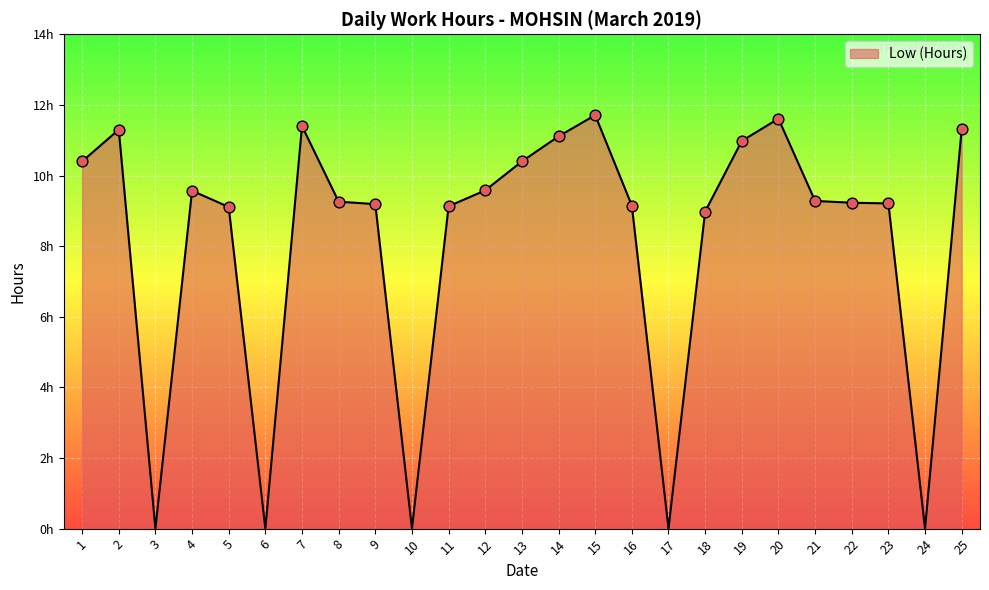

Between 8 and 14, which is larger?

14